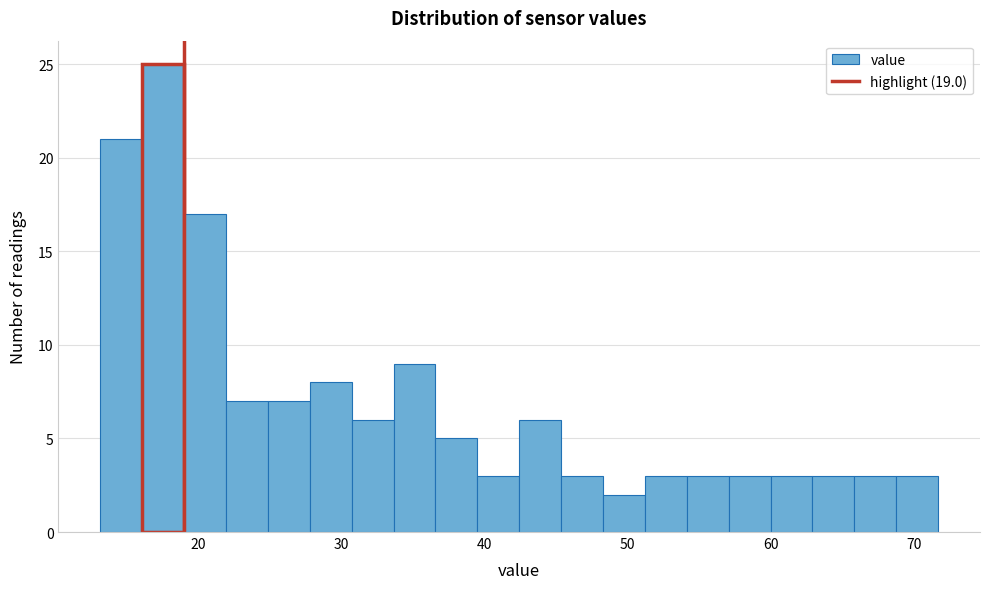

Around what value on the x-axis is the tallest bar? Give the approximate position of its centre, as read against the axis.

18